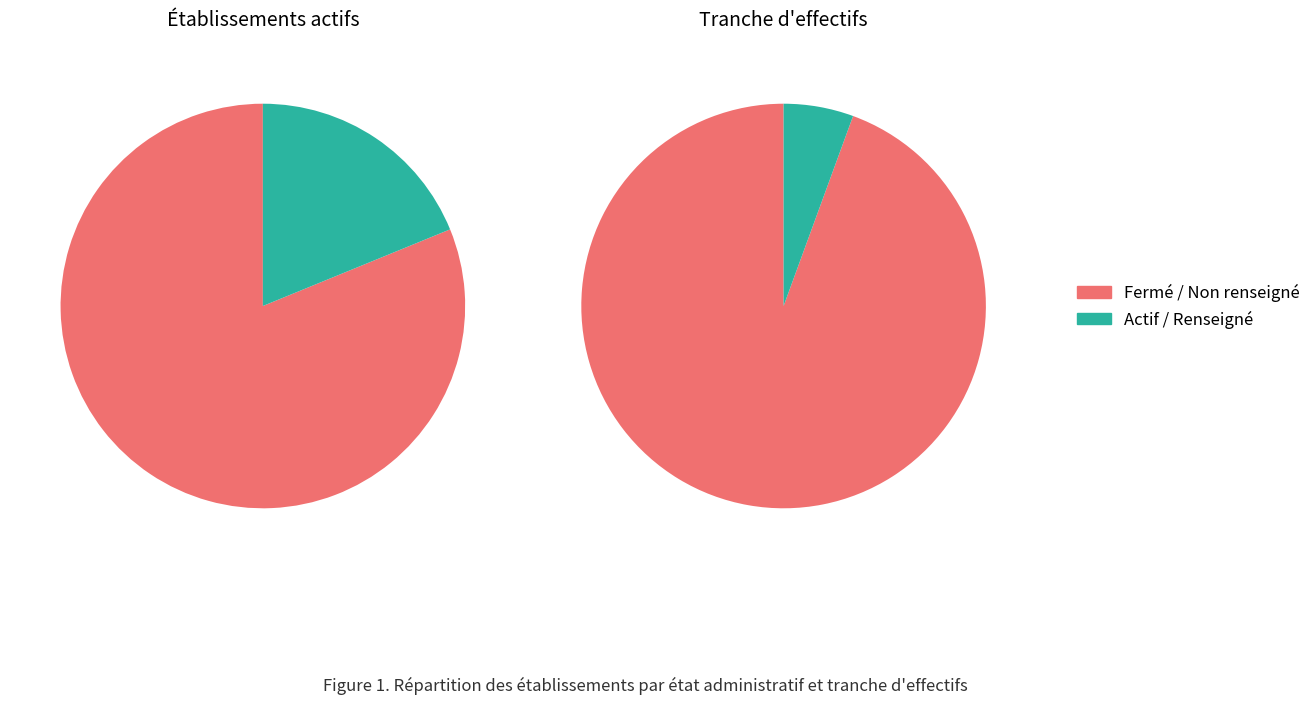

The 02 slice represents 1% of the pie. True or false?

False